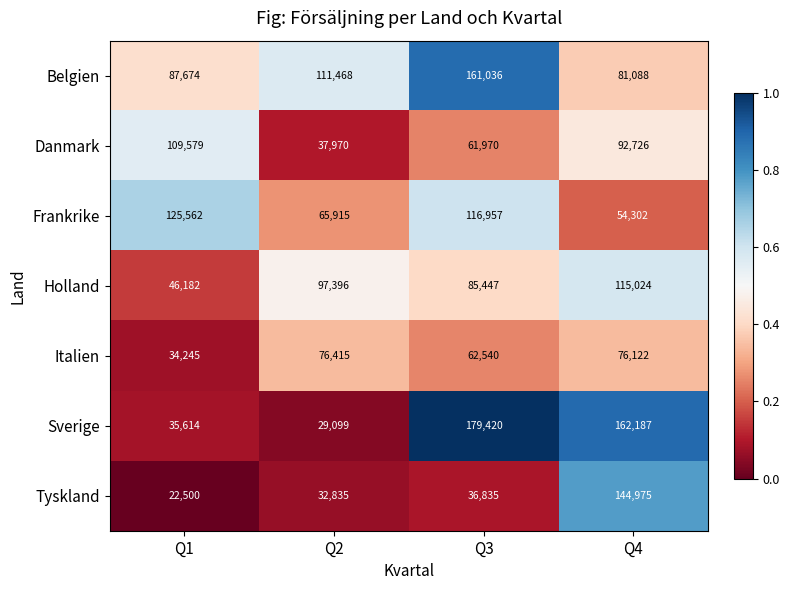

What is the sum of the Sverige values at Q3 and Q4?

341607